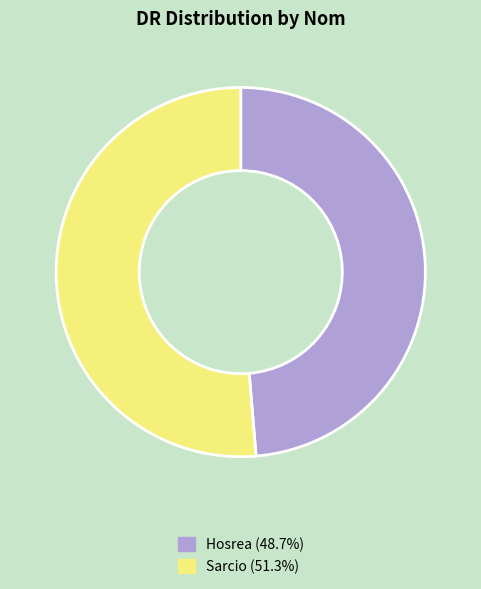

Is there any slice that represents more than half of the pie?

Yes